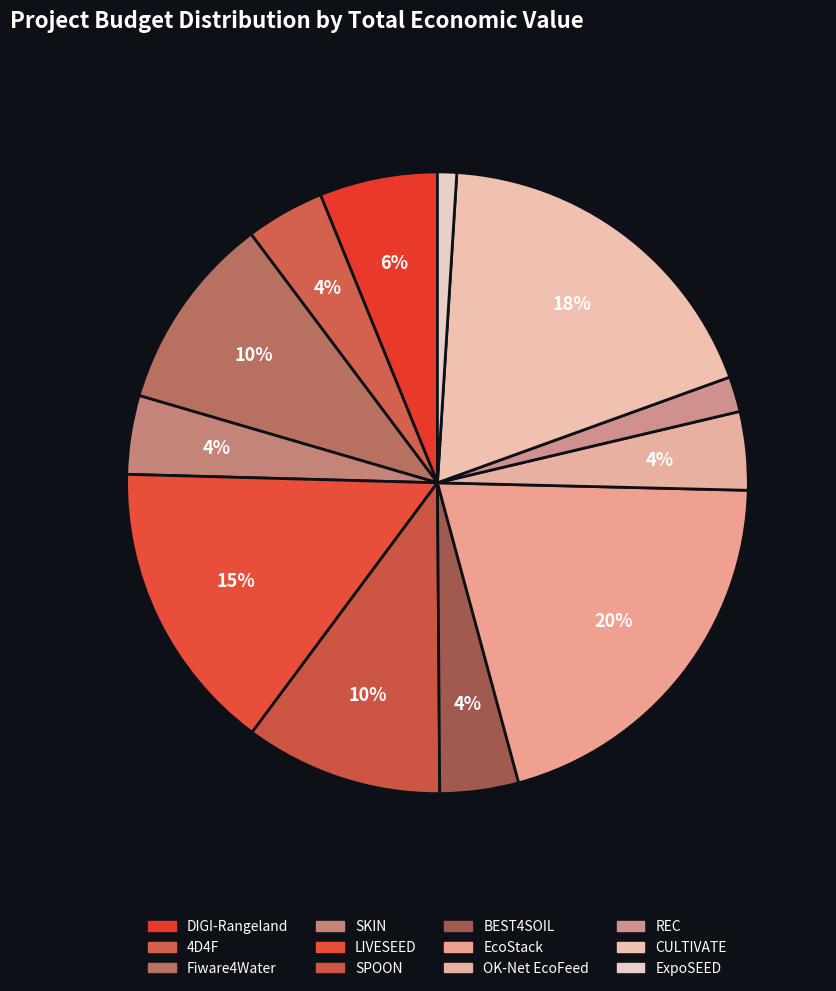

How many slices are in this pie chart?

12